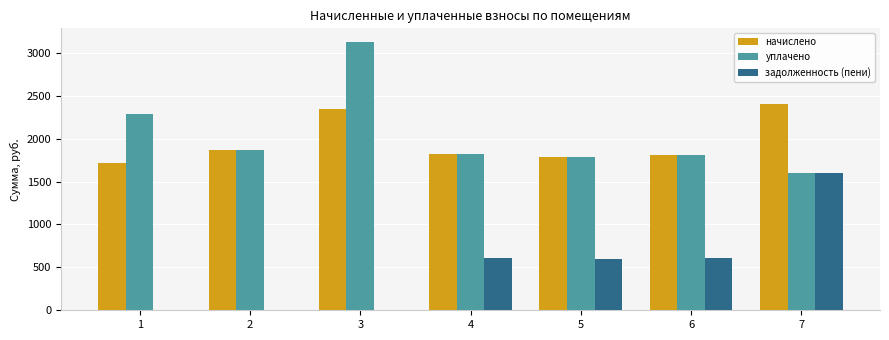

What is the greatest value displayed?

3128.3